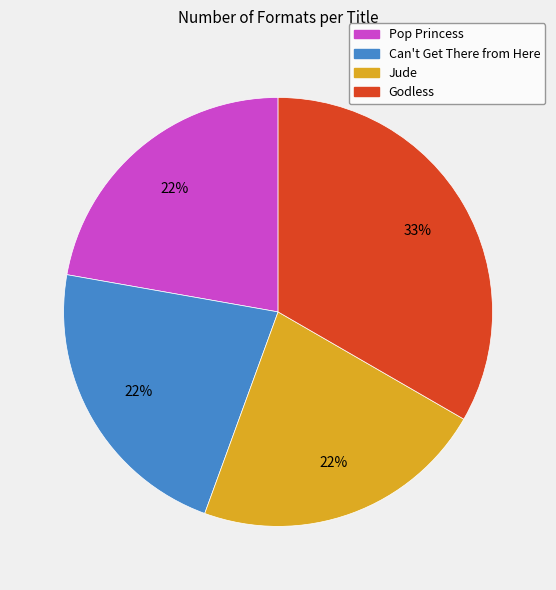

What is the ratio of the value at Can't Get There from Here to the value at Pop Princess?

1.0